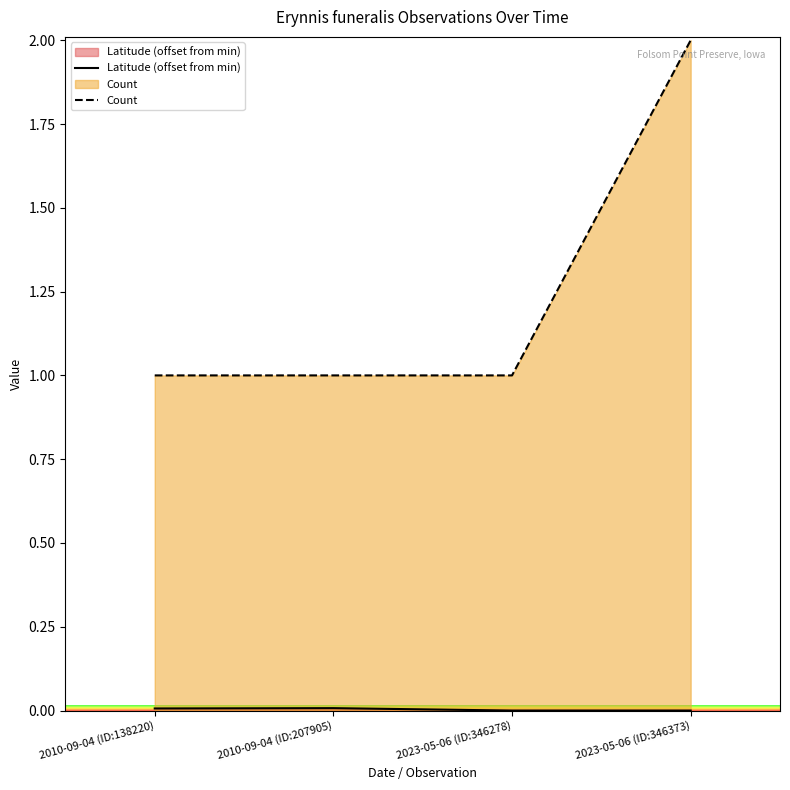

What is the sum of the Count values at 2010-09-04 (ID:138220) and 2023-05-06 (ID:346373)?

3.0